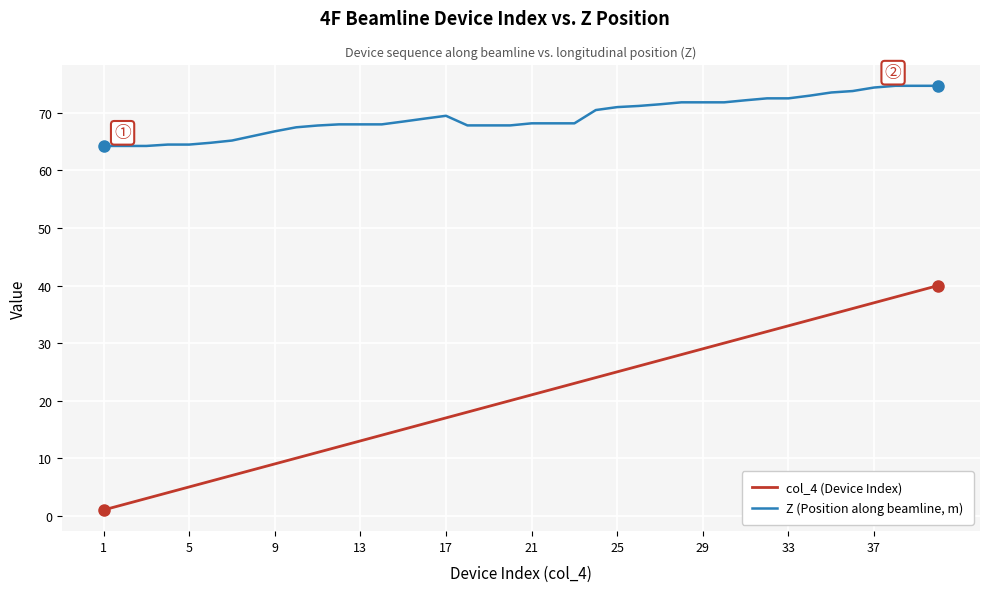

Which series has the largest total across all categories?

Z (Position along beamline, m)